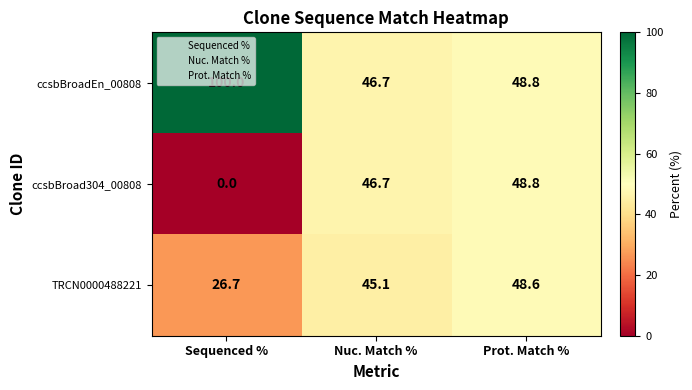

What is the approximate value of TRCN0000488221 at Prot. Match %?

48.6